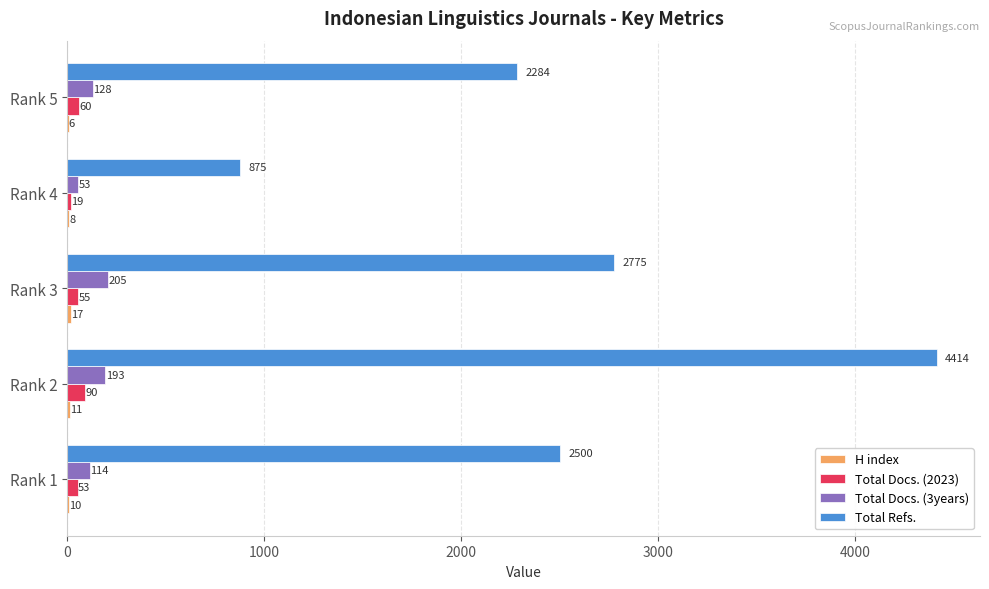

What is the sum of all Total Docs. (3years) values?

693